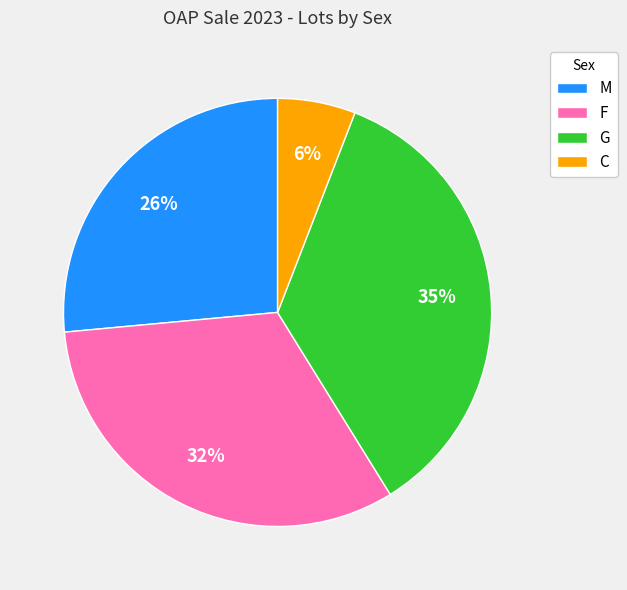

Is there a majority slice in this chart?

No